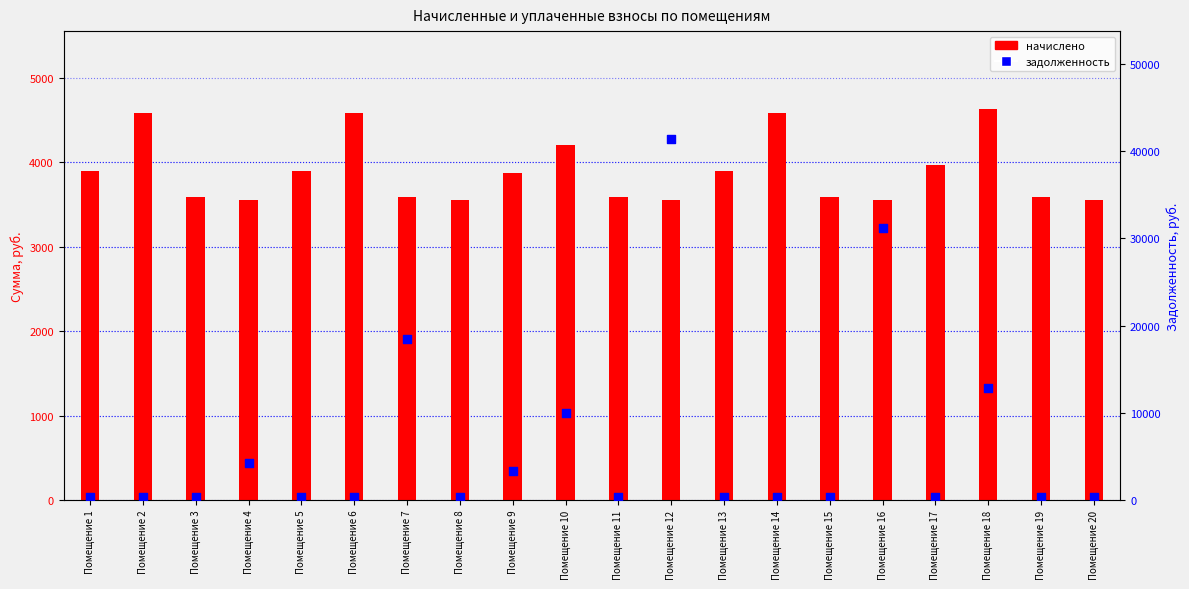

Which series reaches the maximum Y coordinate?

задолженность